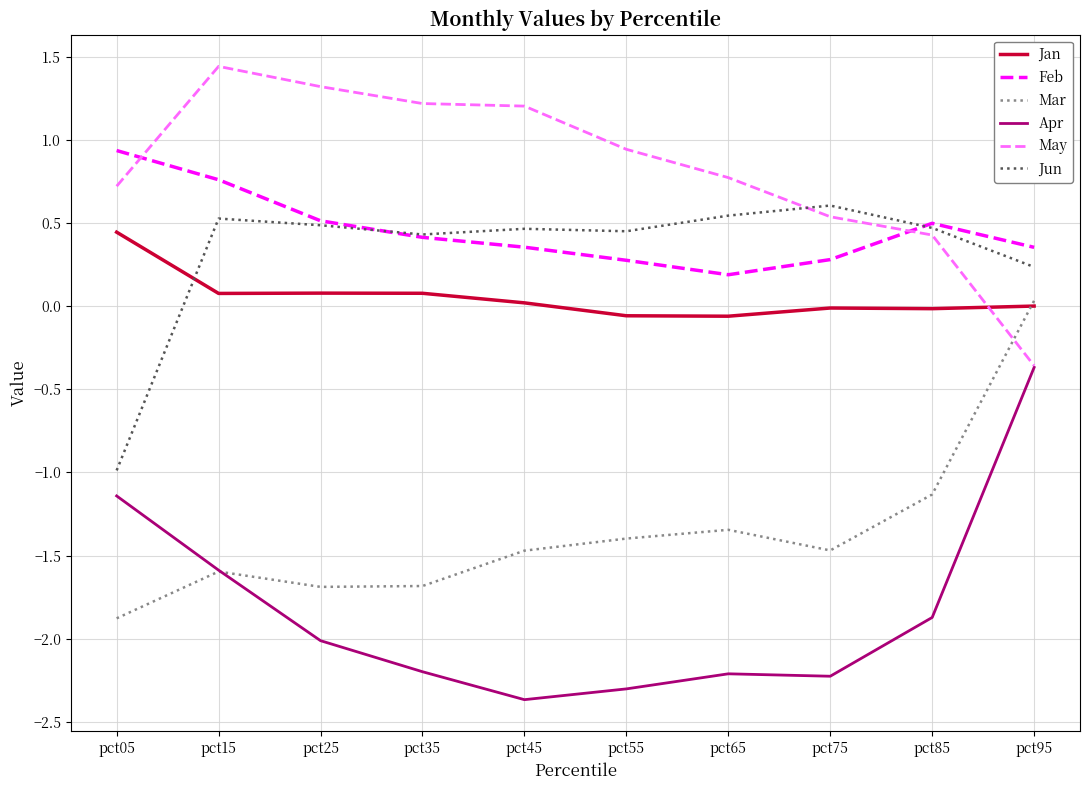

What is the difference between the highest and lowest values at pct85?

2.4